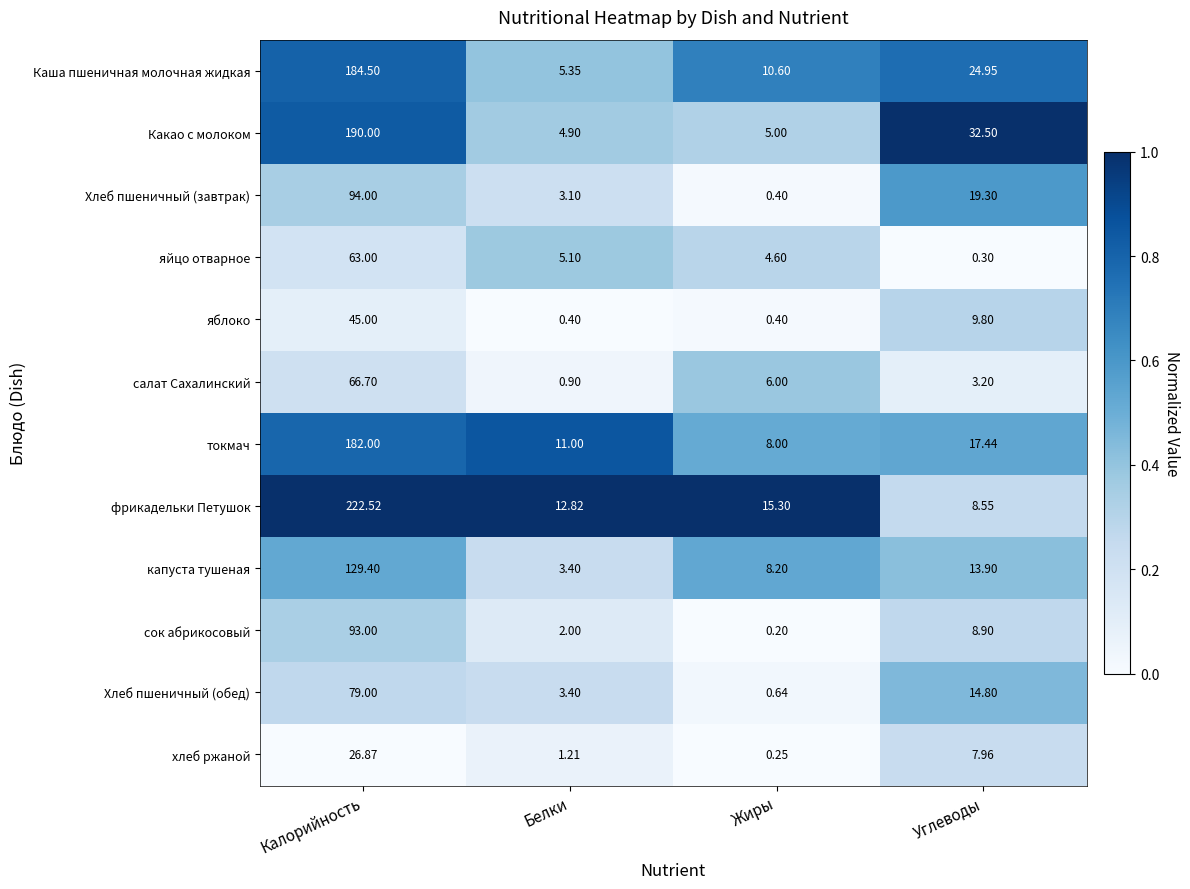

Between Белки and Углеводы, which series saw the biggest shift?

Какао с молоком